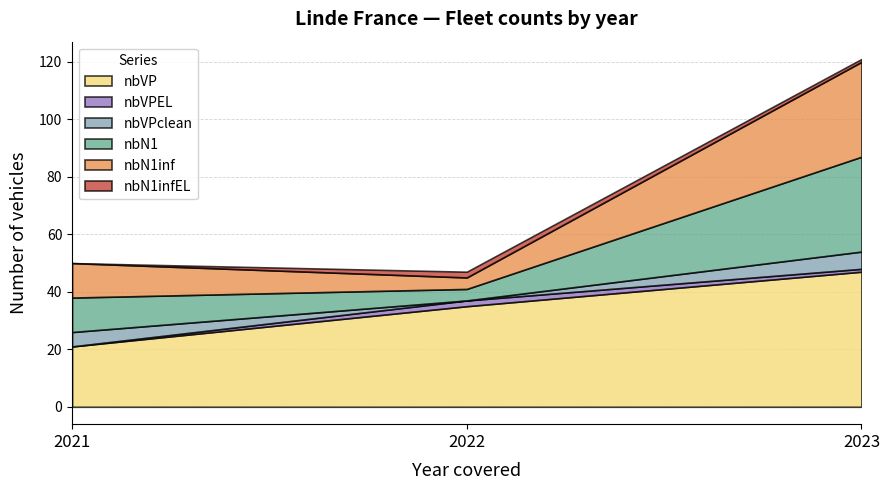

Which category has the lowest value across all series?

2021